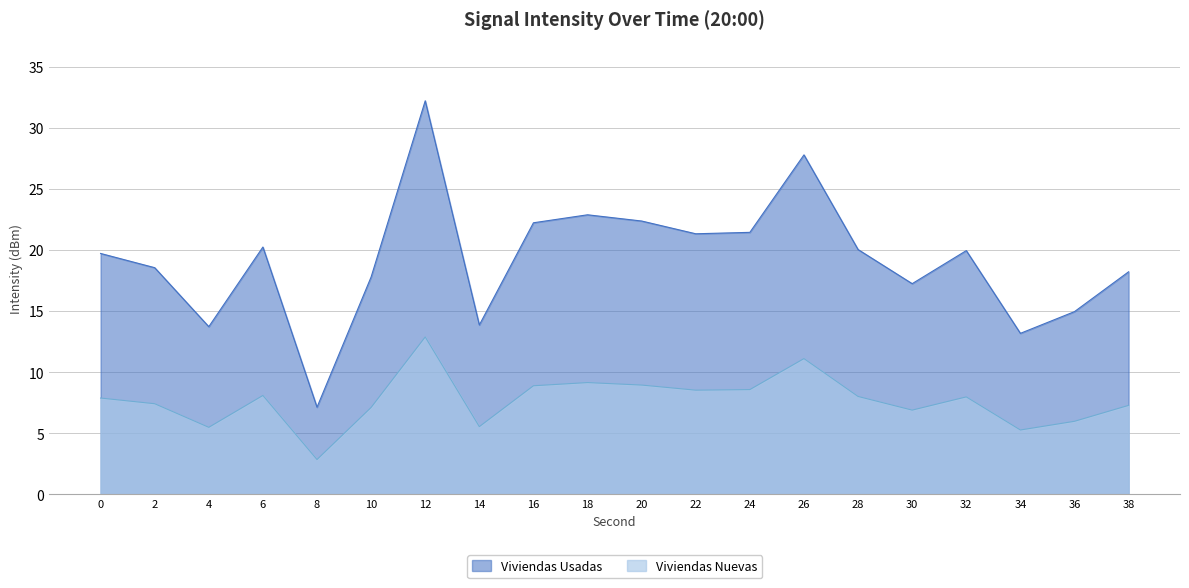

True or false: the data shows 18.2 at 38.

True